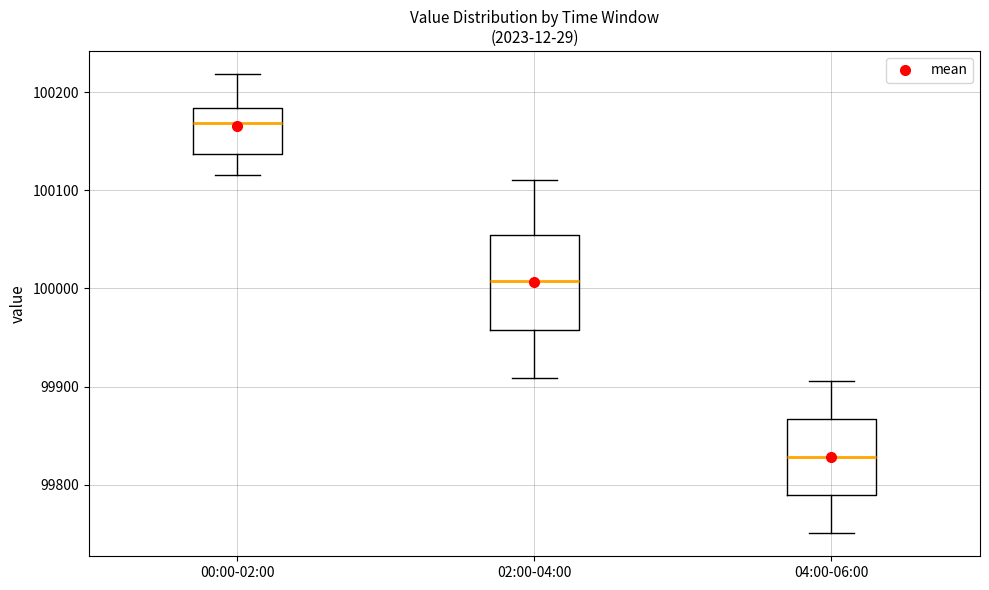

Reading left to right, transcribe this box plot: for each box, give where its median line is, the range the box spans, and where its two whiskers end, as read against the y-axis. The values are not printed on the chart, so give them approximately, as read against the axis.

00:00-02:00: median 100170, box 100140 to 100180, whiskers 100120 to 100220
02:00-04:00: median 100010, box 99960 to 100050, whiskers 99910 to 100110
04:00-06:00: median 99830, box 99790 to 99870, whiskers 99750 to 99910